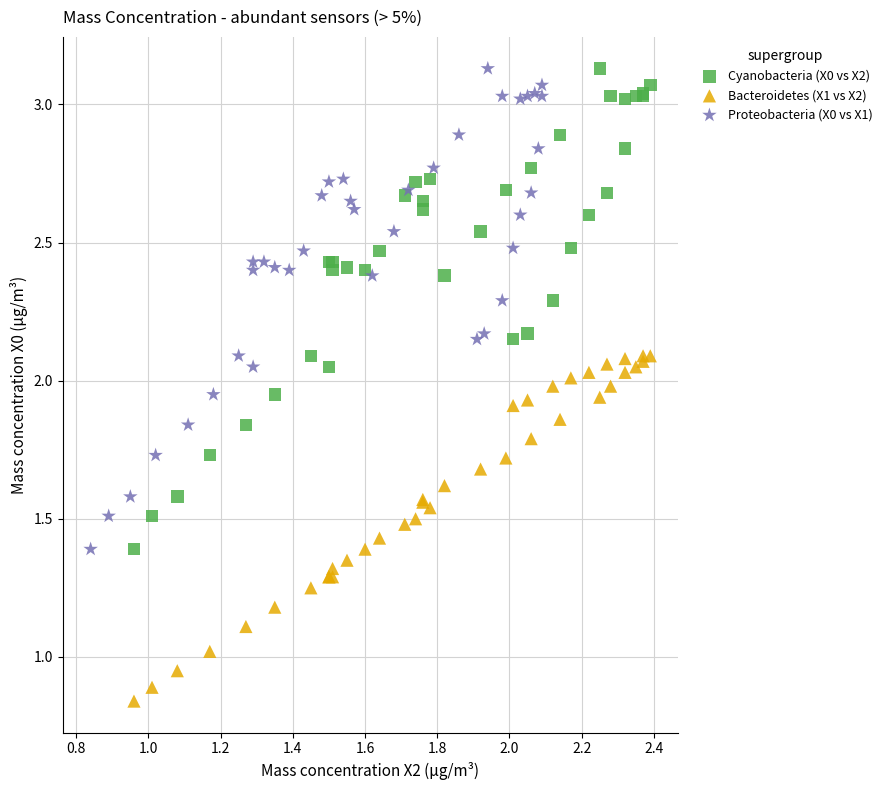

Which series contains the lowest Y value?

Bacteroidetes (X1 vs X2)